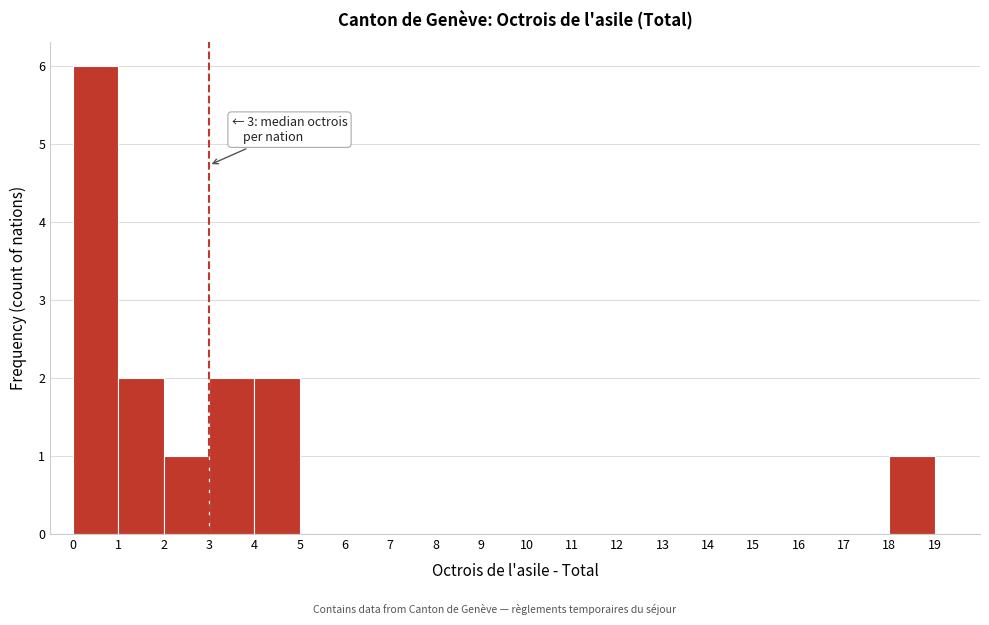

Over which range of the x-axis is the bar tallest?

0 to 1